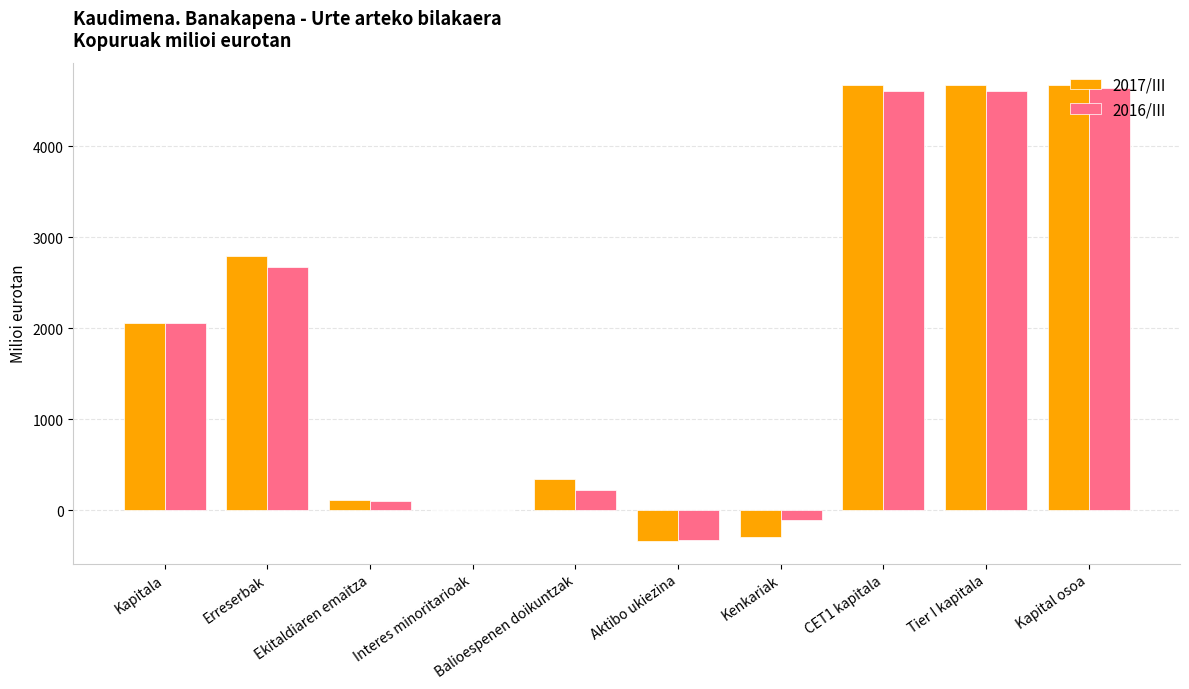

What is the difference between the 2017/III values at Ekitaldiaren emaitza and Balioespenen doikuntzak?

221.0